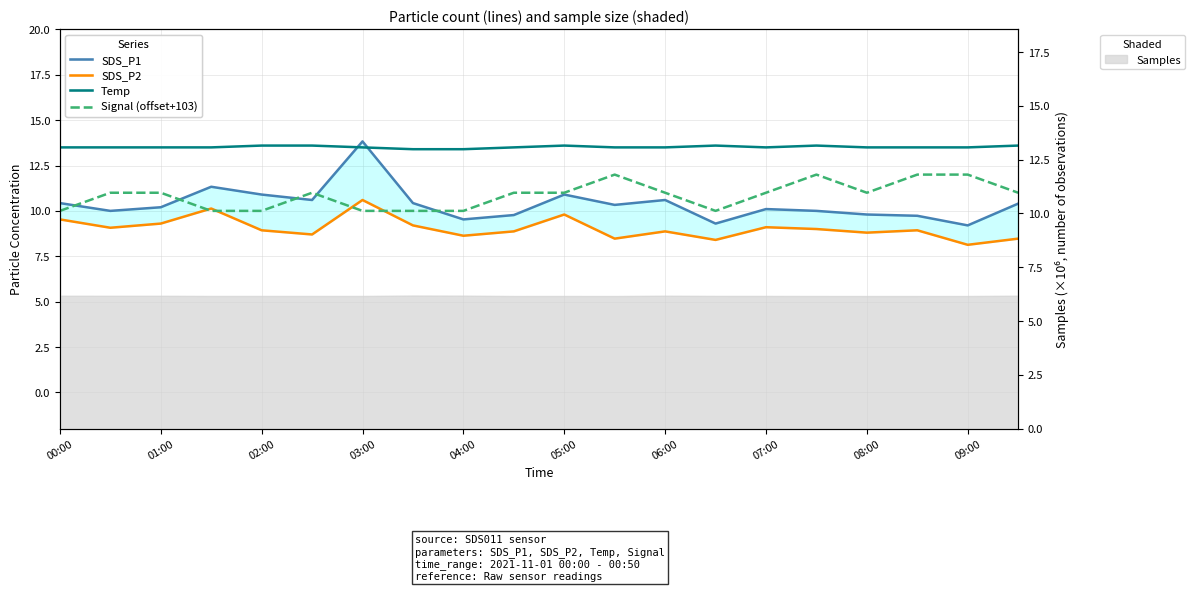

What is the average value of the SDS_P2 series?

9.0